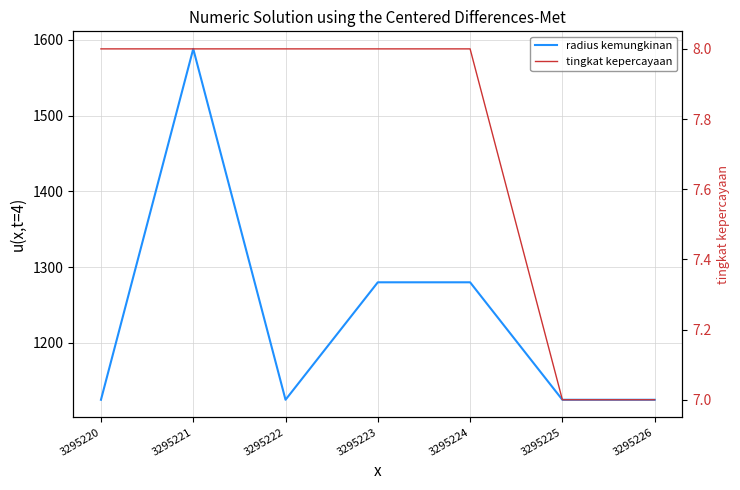

What are all the series names shown in the legend?

radius kemungkinan, tingkat kepercayaan